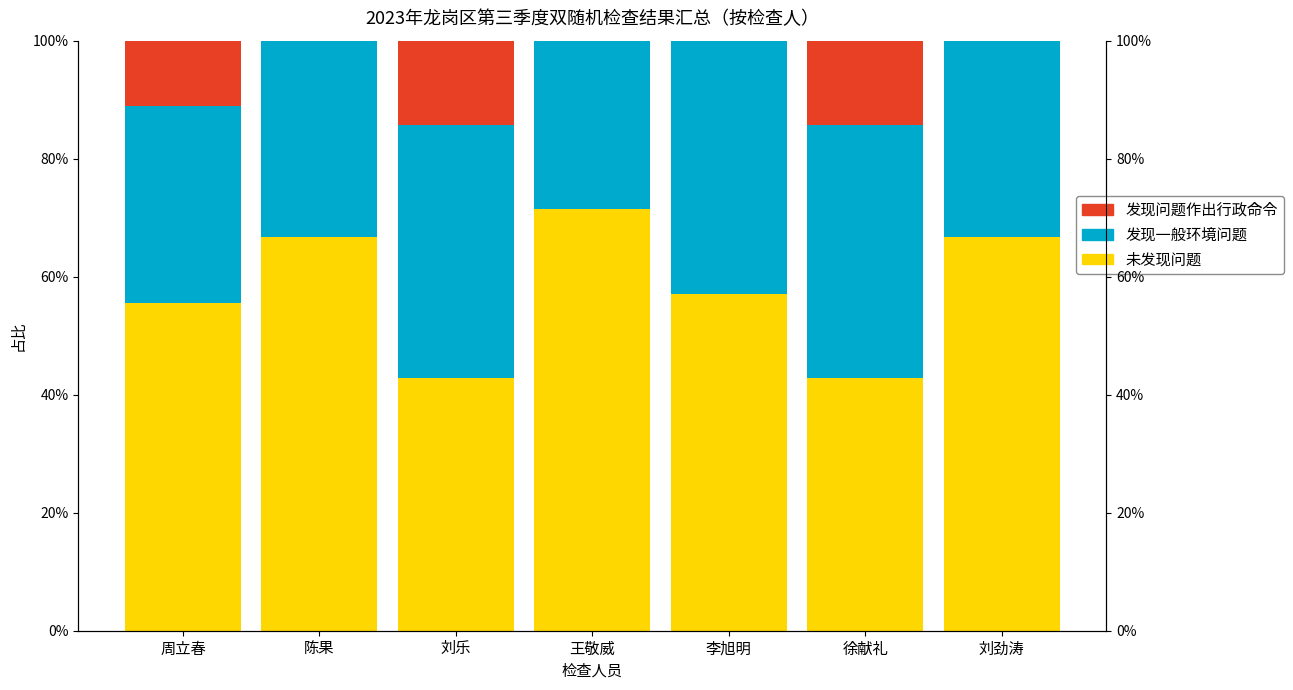

What is the sum of all 发现一般环境问题 values?

257.1